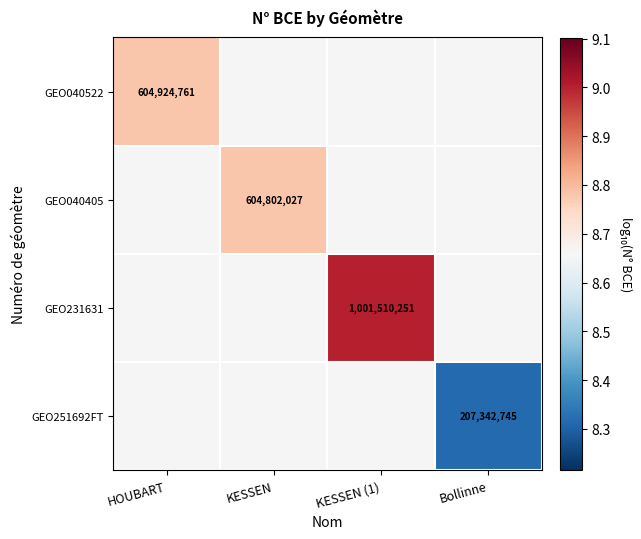

What is the highest value of the GEO040522 series?

8.8